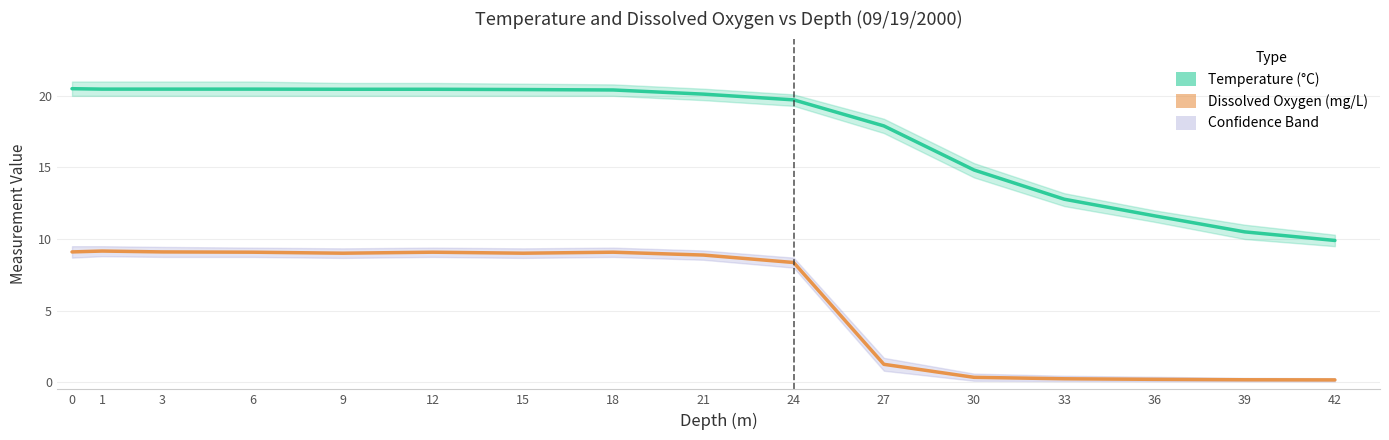

Is the value of Dissolved Oxygen (mg/L) at 33 greater than the value of Temperature (°C) at 18?

No